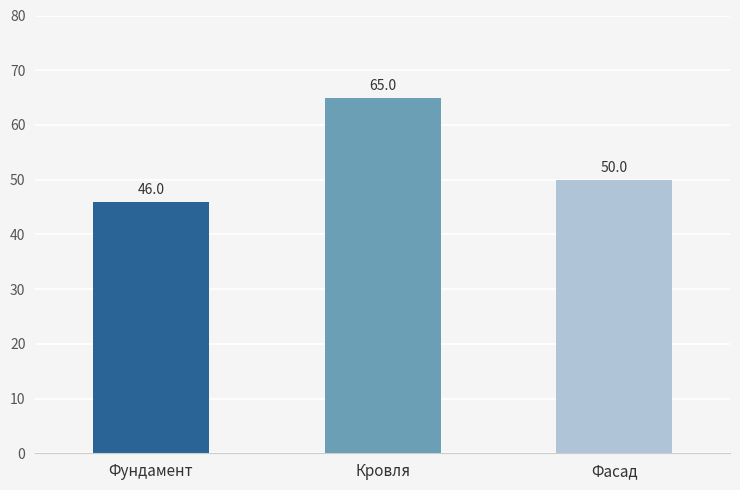

How many bars are there in total?

3